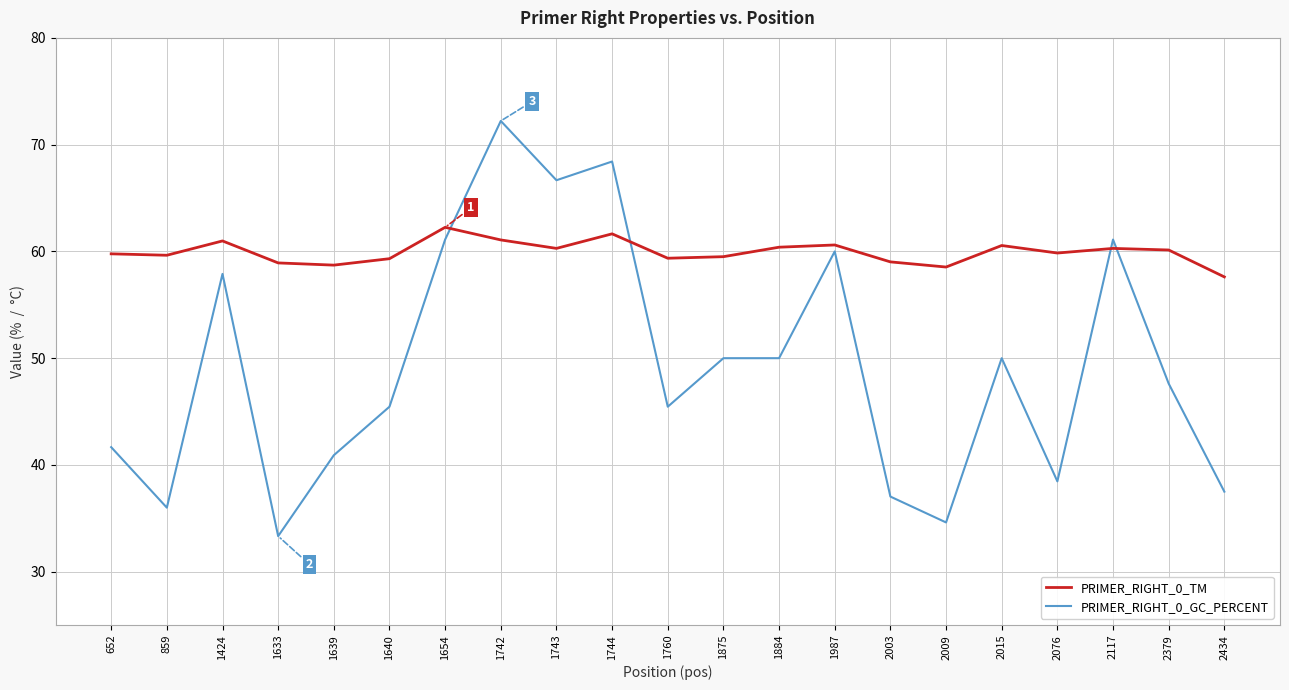

True or false: PRIMER_RIGHT_0_GC_PERCENT has more than 2 interior local peaks.

True